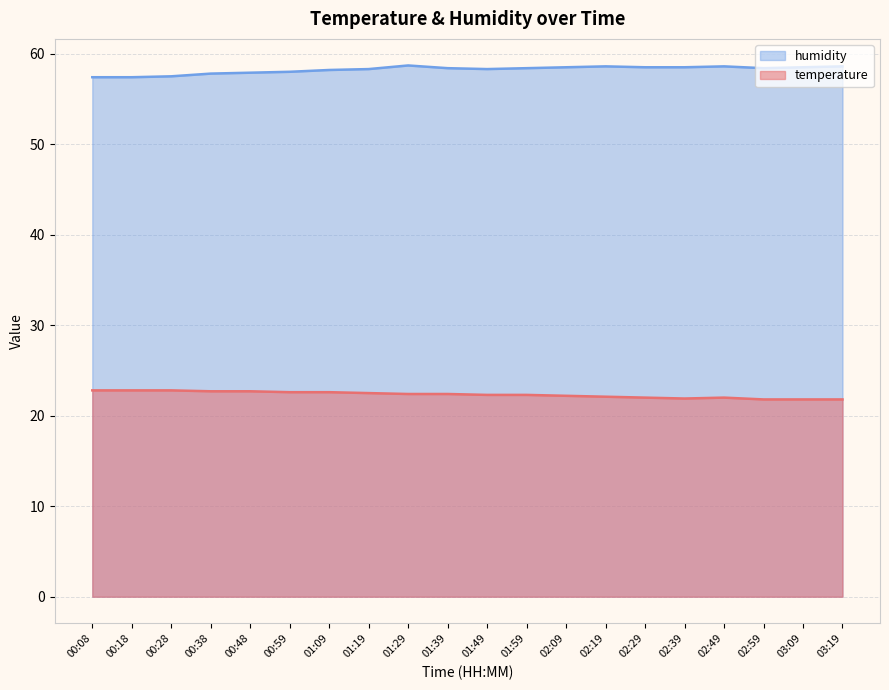

Which series changed the most between 00:38 and 01:49?

humidity